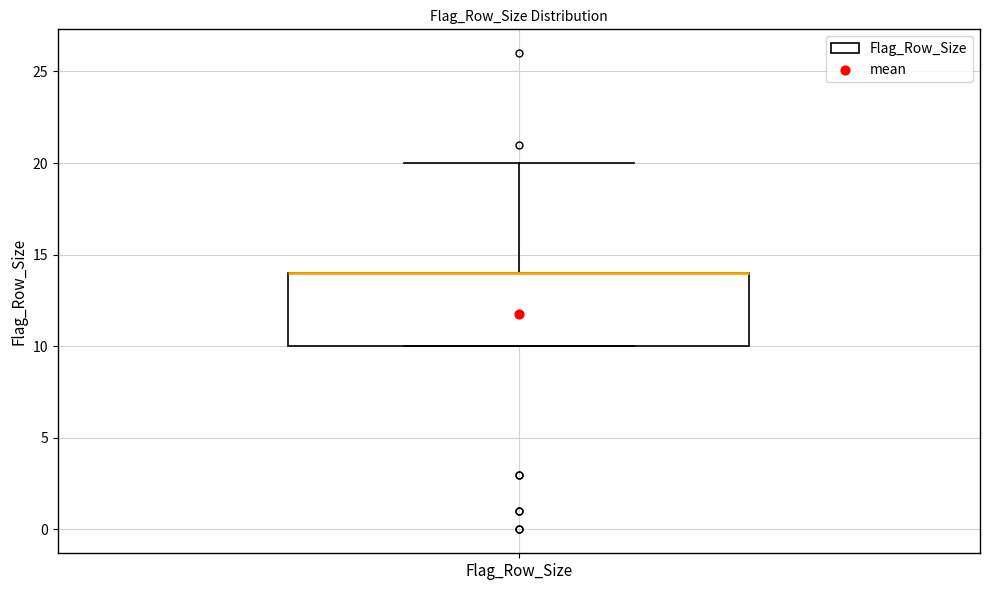

Where does the upper whisker of the box for Flag_Row_Size end on the y-axis? The values are not printed on the chart, so give them approximately, as read against the axis.

20